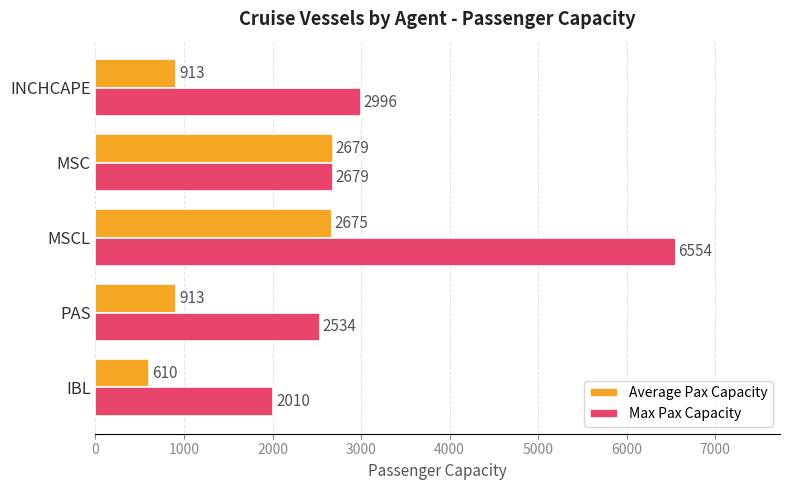

Rank the series by their maximum value, from highest to lowest.

Max Pax Capacity, Average Pax Capacity